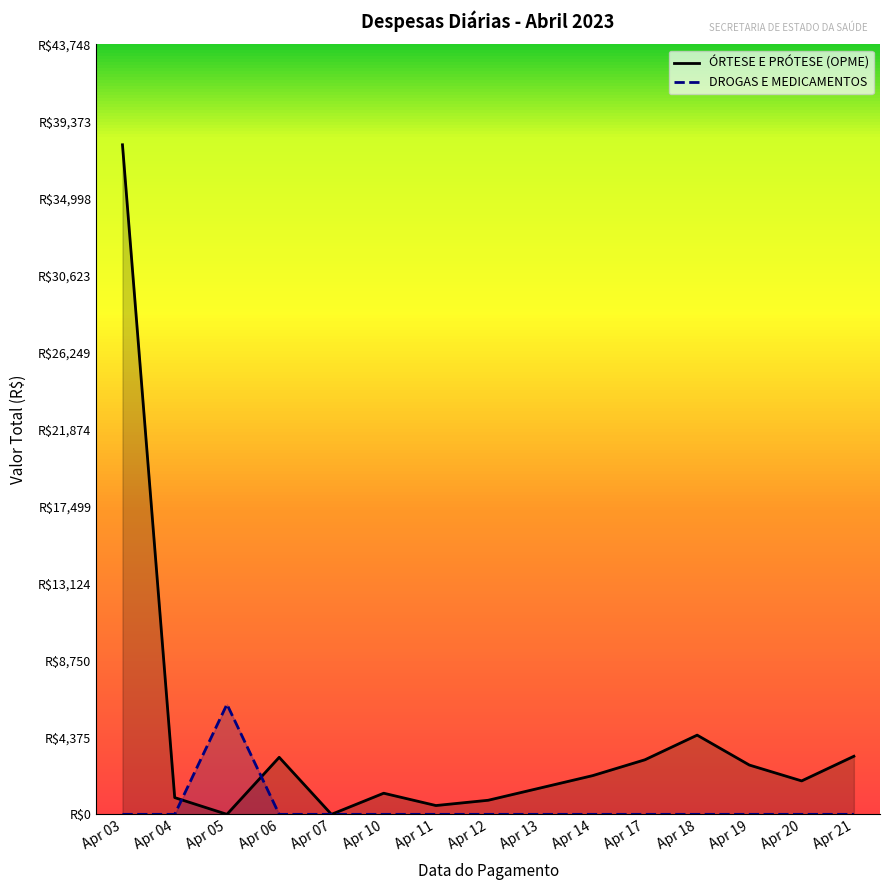

Reading left to right, what are all the values shown in this chart?

ÓRTESE E PRÓTESE (OPME): Apr 03=38041.6	Apr 04=951.0	Apr 05=0.0	Apr 06=3240.0	Apr 07=0.0	Apr 10=1200.0	Apr 11=500.0	Apr 12=800.0	Apr 13=1500.0	Apr 14=2200.0	Apr 17=3100.0	Apr 18=4500.0	Apr 19=2800.0	Apr 20=1900.0	Apr 21=3300.0
DROGAS E MEDICAMENTOS: Apr 03=0.0	Apr 04=0.0	Apr 05=6254.0	Apr 06=0.0	Apr 07=0.0	Apr 10=0.0	Apr 11=0.0	Apr 12=0.0	Apr 13=0.0	Apr 14=0.0	Apr 17=0.0	Apr 18=0.0	Apr 19=0.0	Apr 20=0.0	Apr 21=0.0